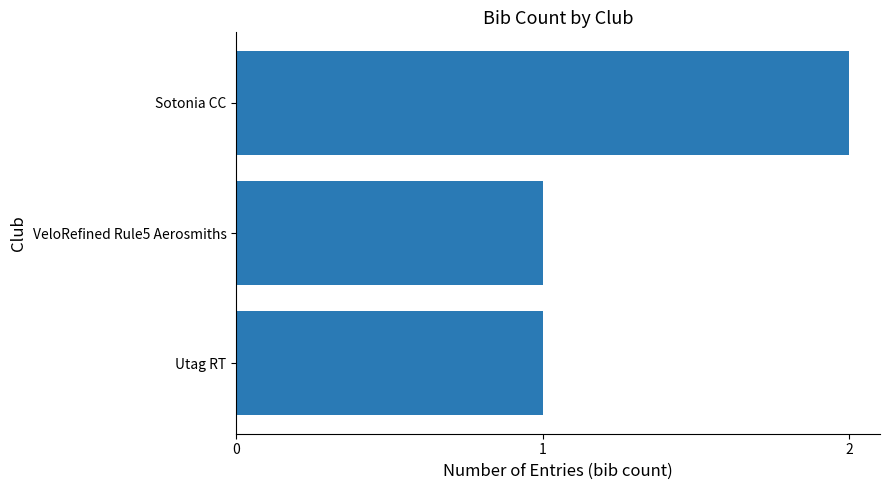

The value at Sotonia CC is 4. True or false?

False